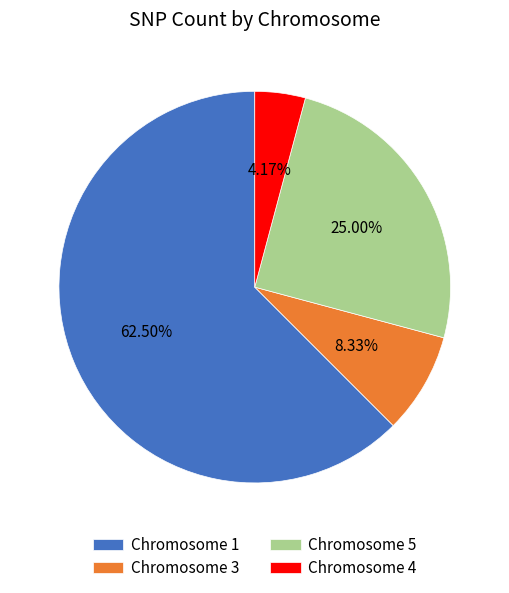

How many slices are in this pie chart?

4